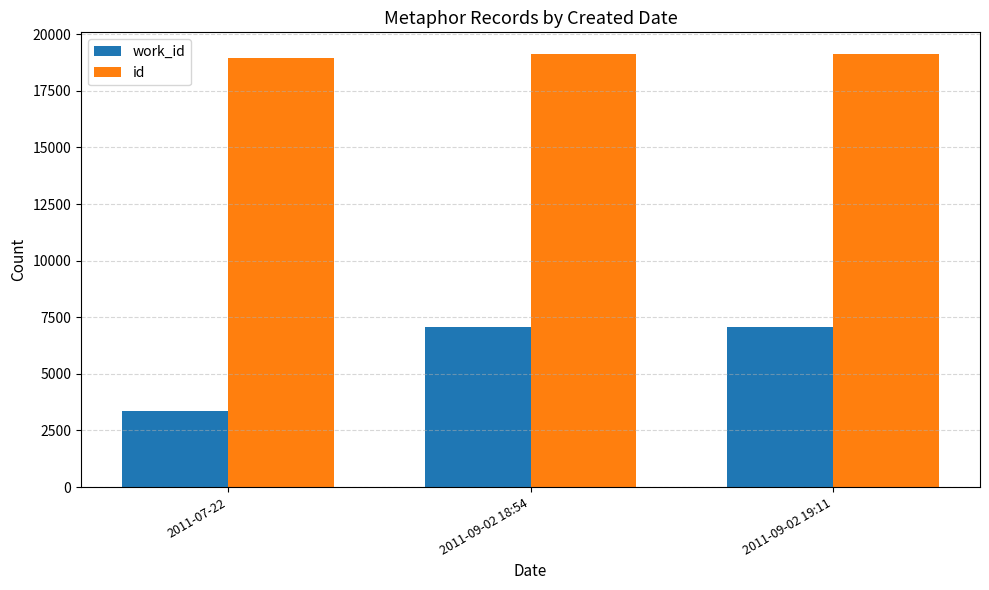

What position from the left is 2011-07-22?

1